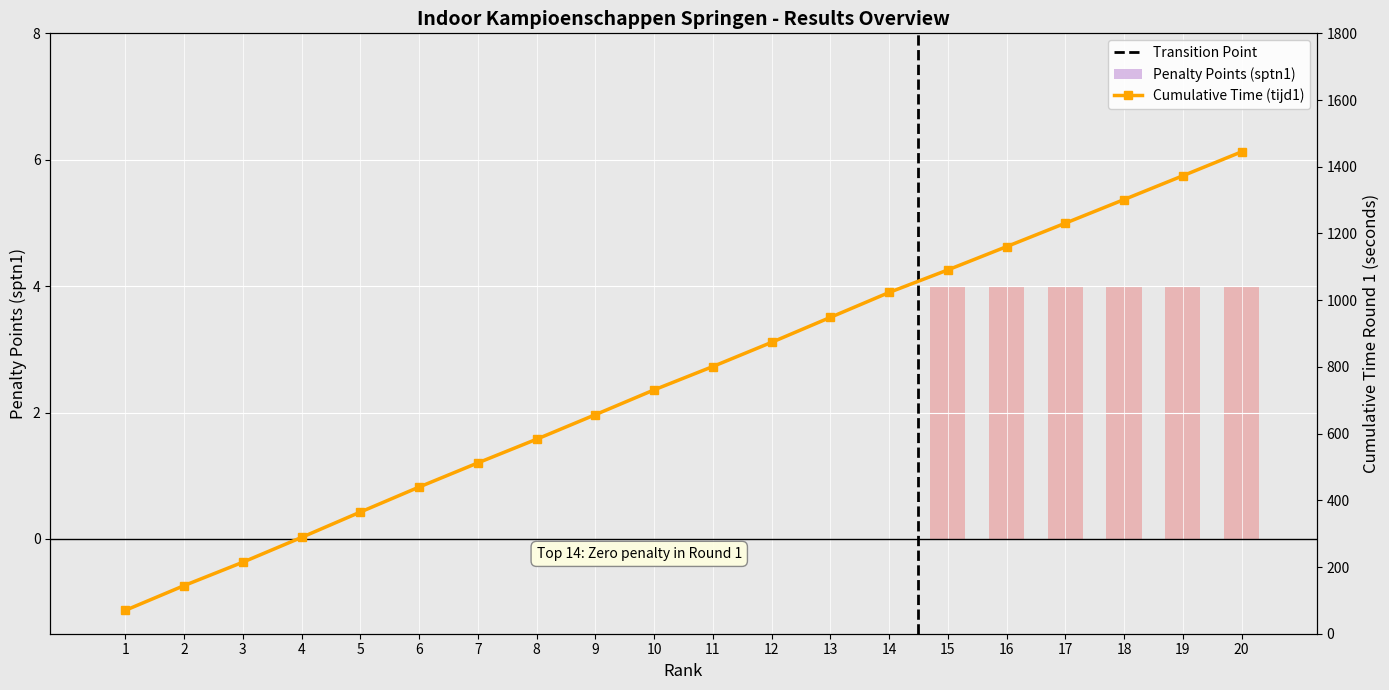

Reading right to left, list all the values displayed in this chart.

4	4	4	4	4	4	0	0	0	0	0	0	0	0	0	0	0	0	0	0